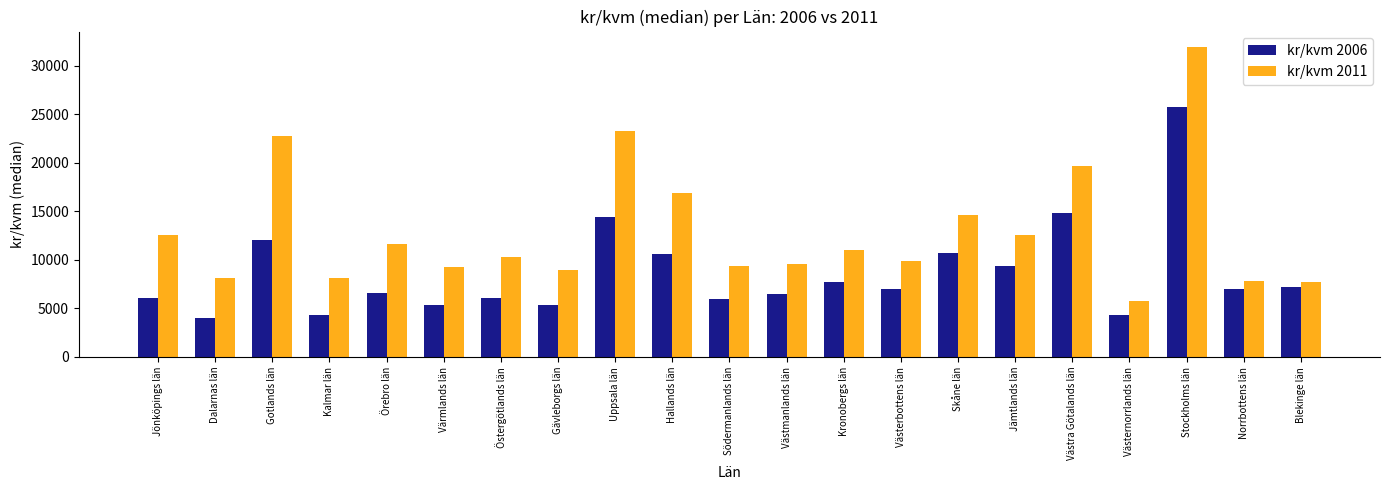

What position from the left is Gävleborgs län?

8